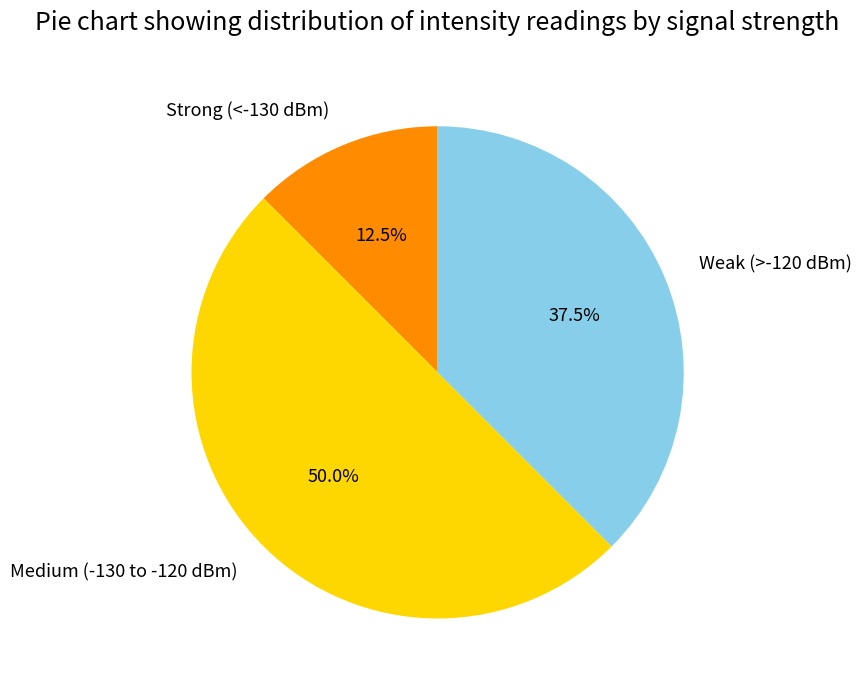

How many segments does this pie chart have?

3